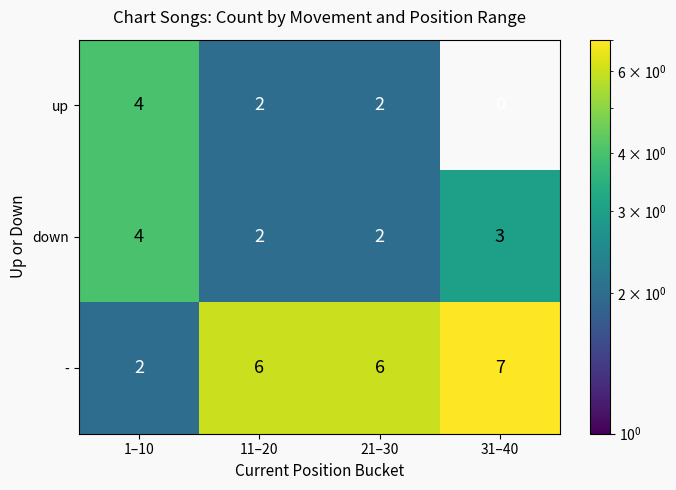

Is the value of up at 31–40 greater than the value of - at 31–40?

No